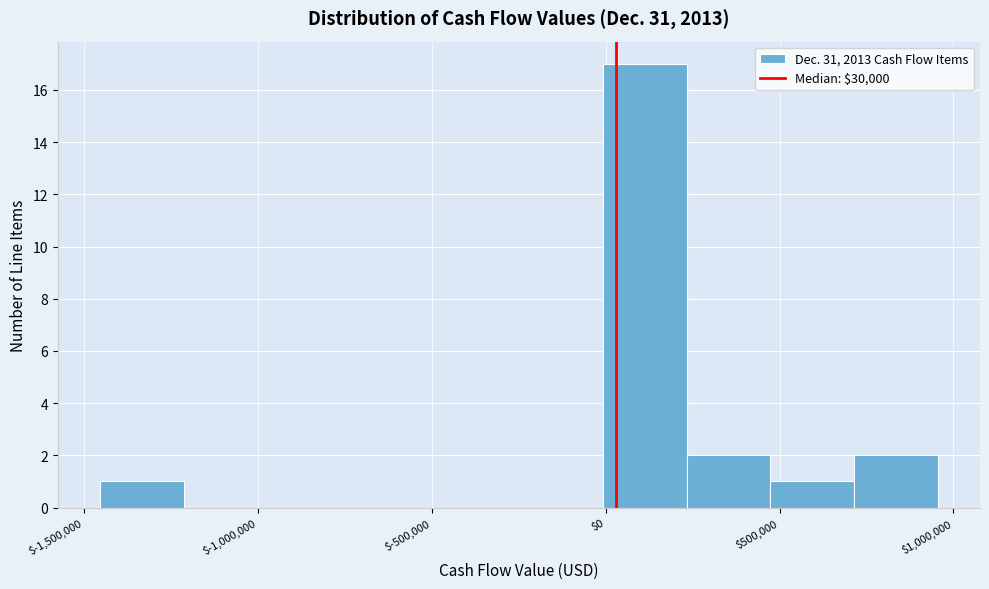

Which range on the x-axis has the tallest bar?

0 to 250000